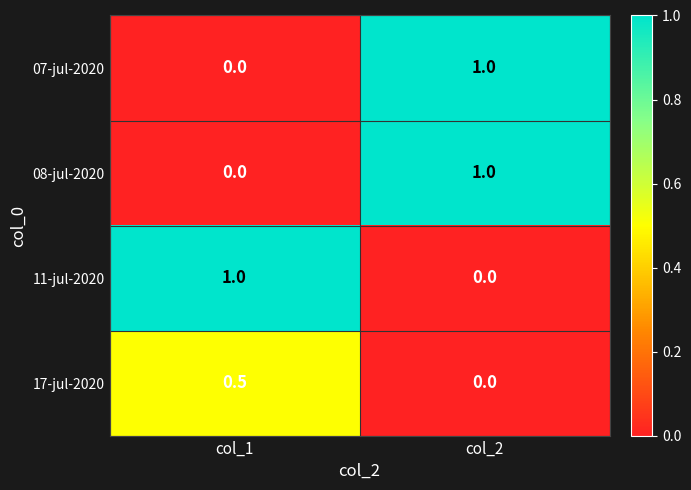

What is the total value across all series at col_1?

1.5